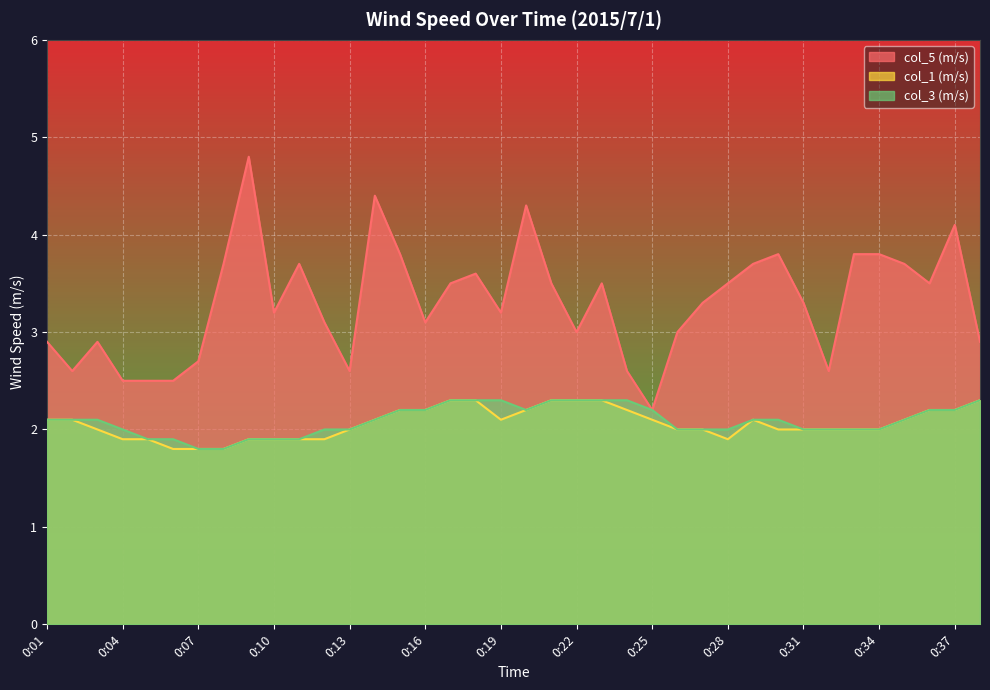

What is the difference between the highest and lowest values at 0:31?

1.3